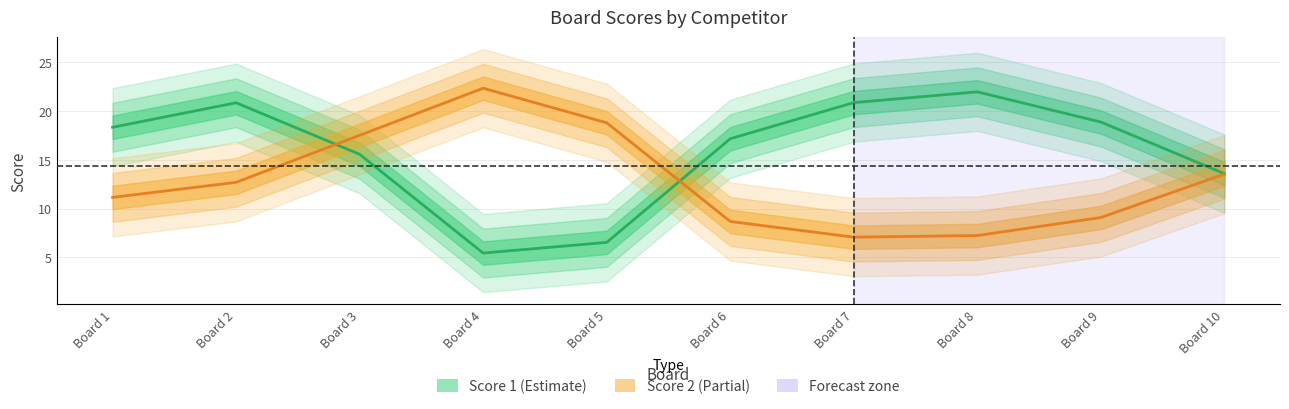

True or false: Score 1 has a value of 9.5 at Board 3.

False